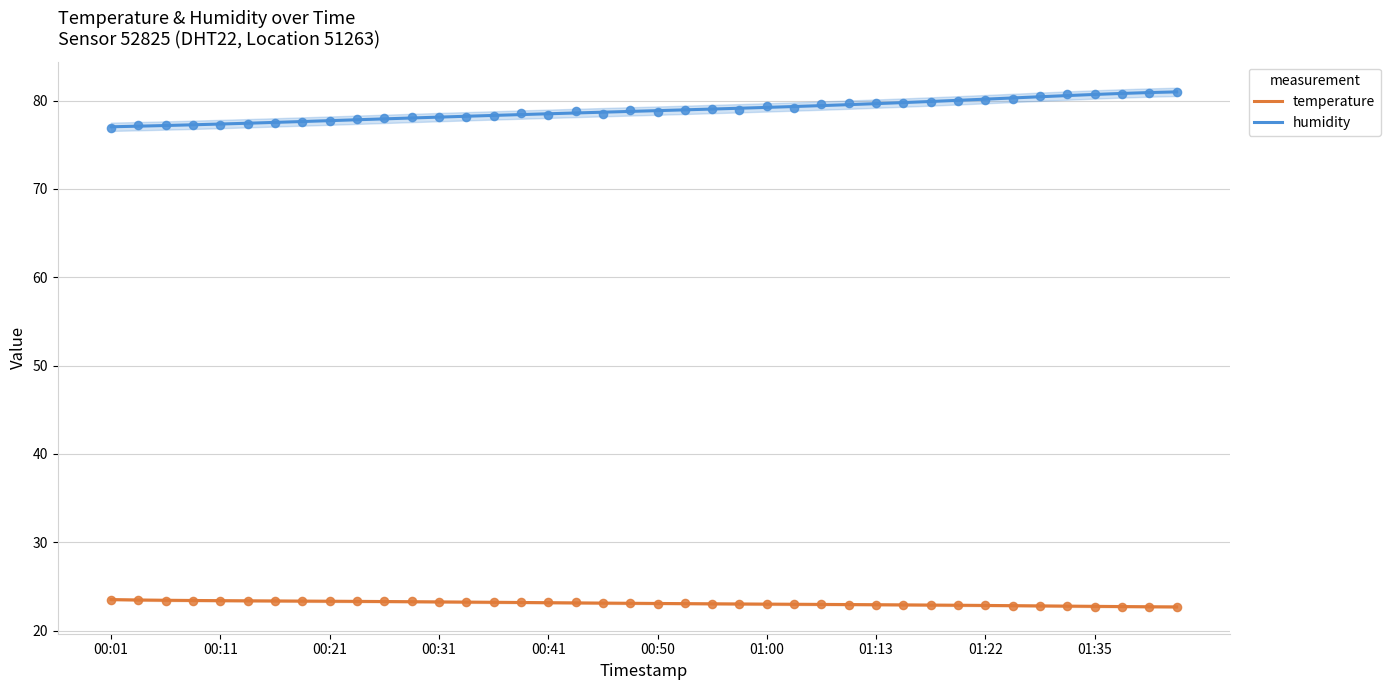

At which category is the sum across all series the highest?

39